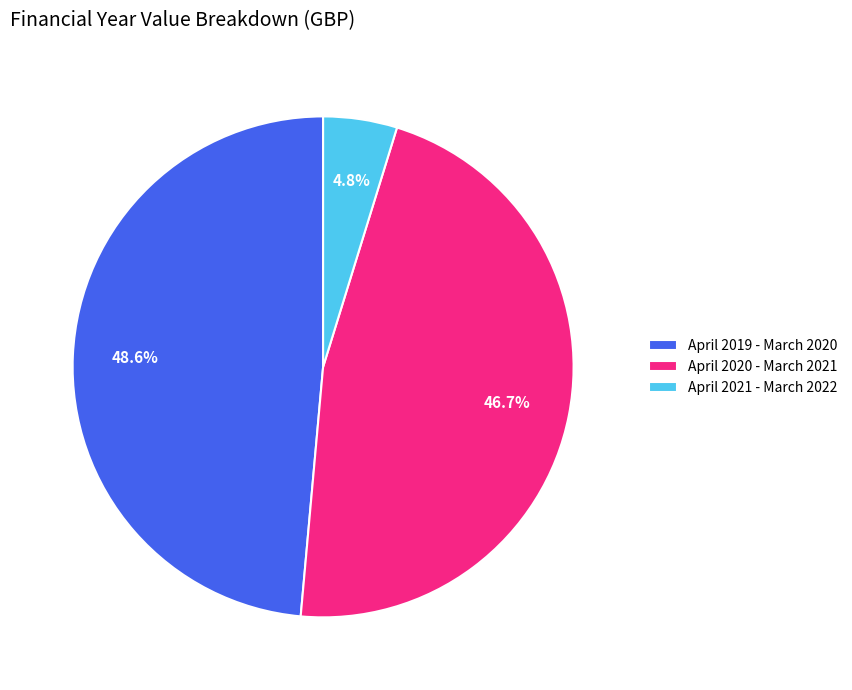

Approximately how many times larger is the value at April 2019 - March 2020 compared to April 2020 - March 2021?

1.0